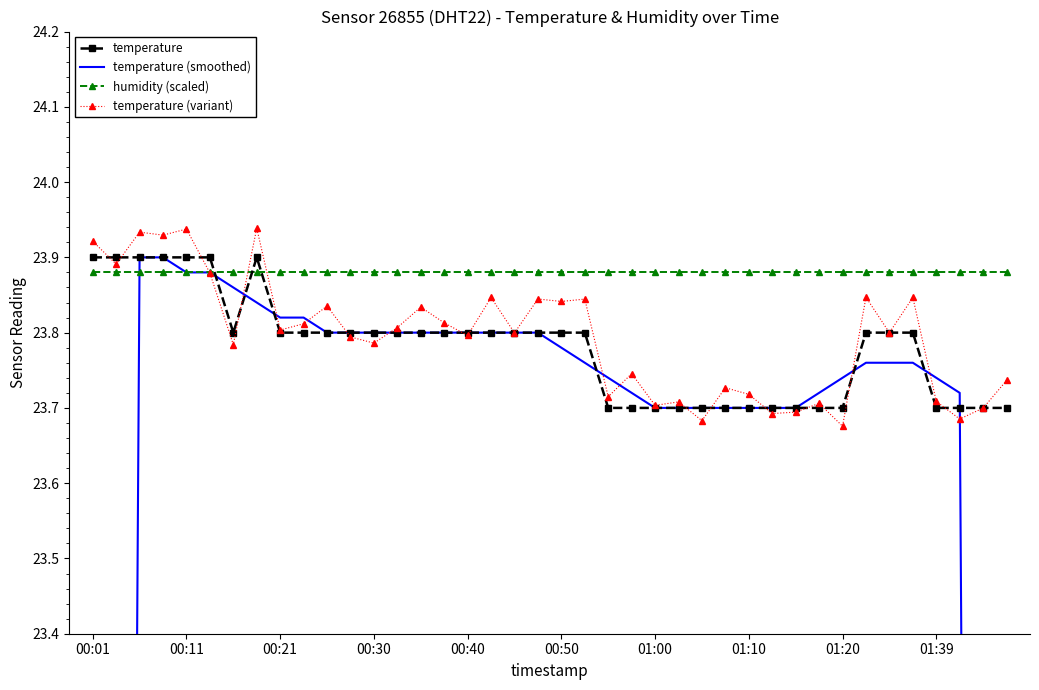

How many temperature values are between 23 and 24?

40